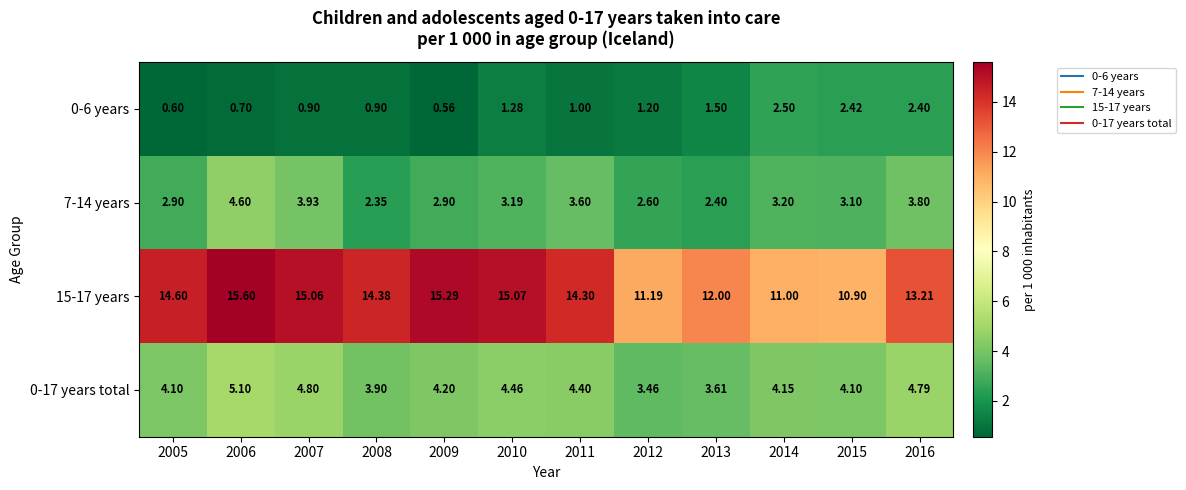

Is the value of 15-17 years at 2013 greater than the value of 0-17 years total at 2014?

Yes